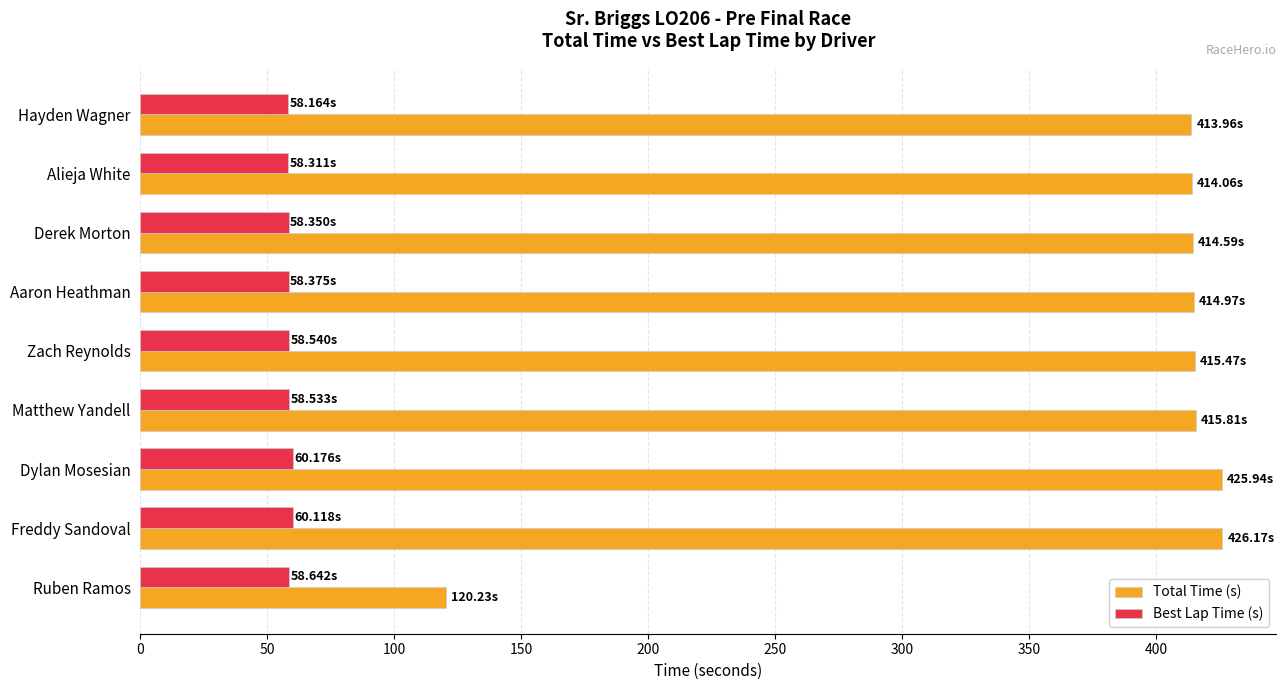

What is the minimum value for Best Lap Time (s)?

58.2